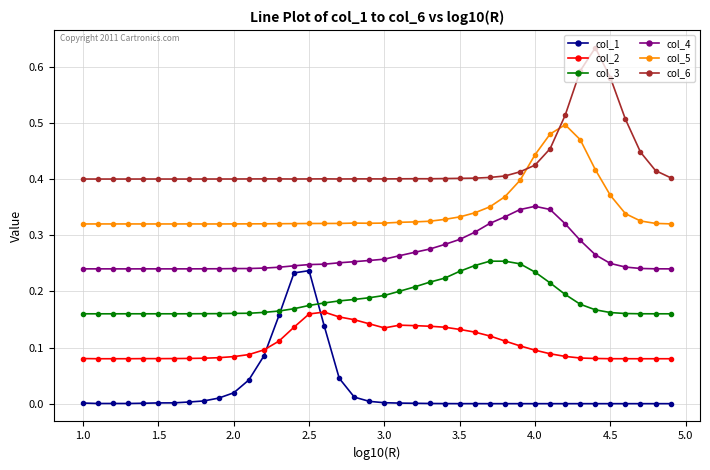

Which series has the largest total across all categories?

col_6